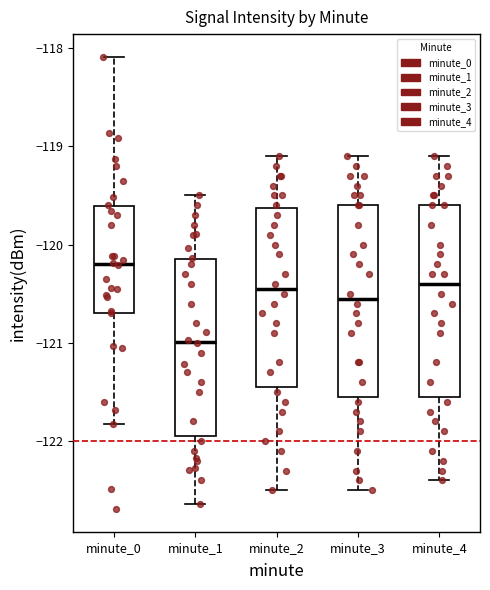

Where is the lower edge of the box for minute_3 on the y-axis? The values are not printed on the chart, so give them approximately, as read against the axis.

-121.5